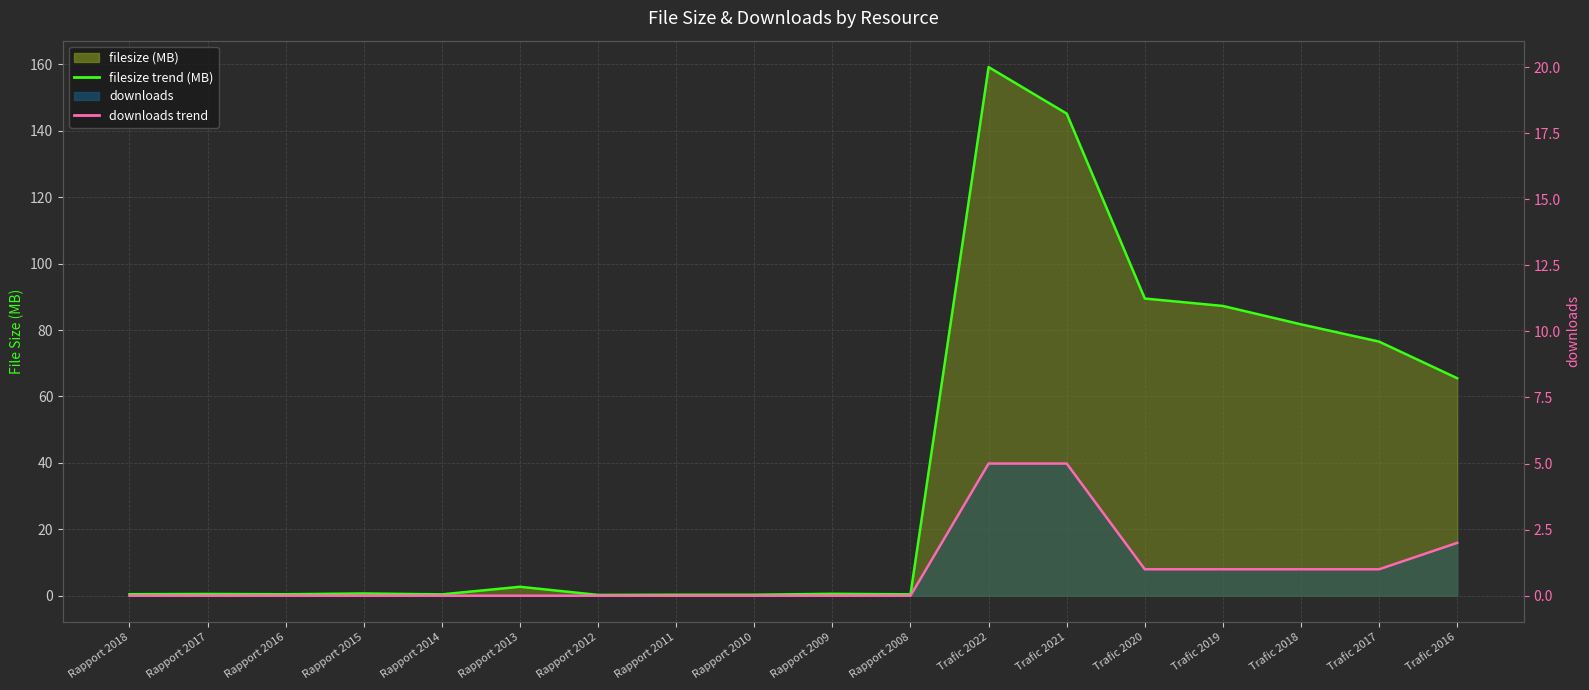

Count the downloads trend values in the range 0 to 1.

15